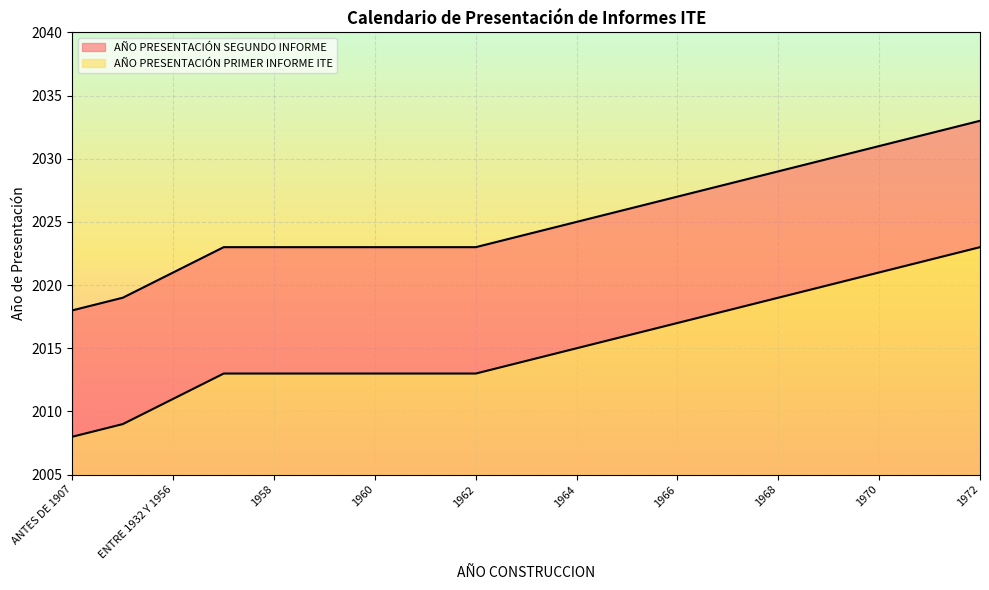

What is the maximum value shown in the chart?

2033